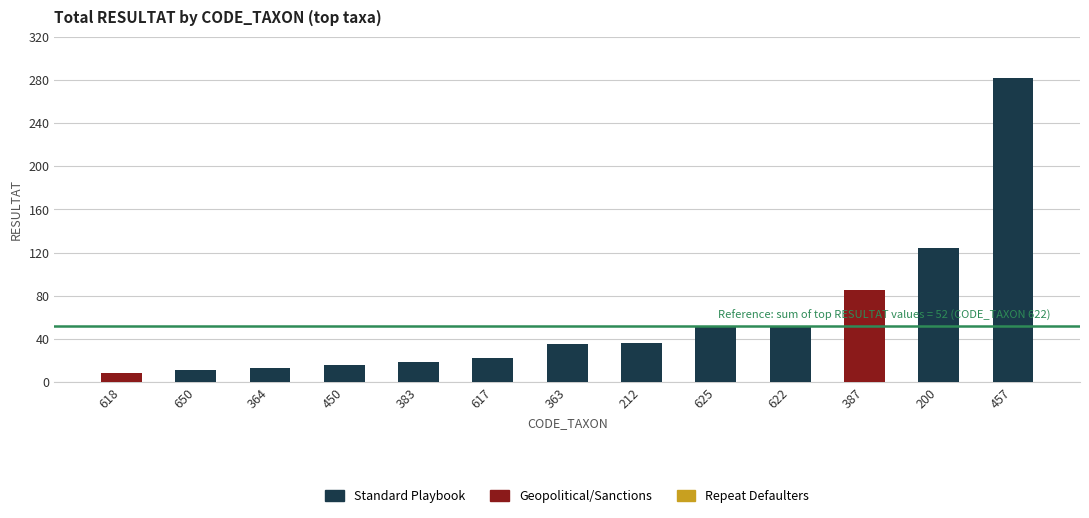

What is the difference between the second highest and minimum values in the Geopolitical/Sanctions series?

8